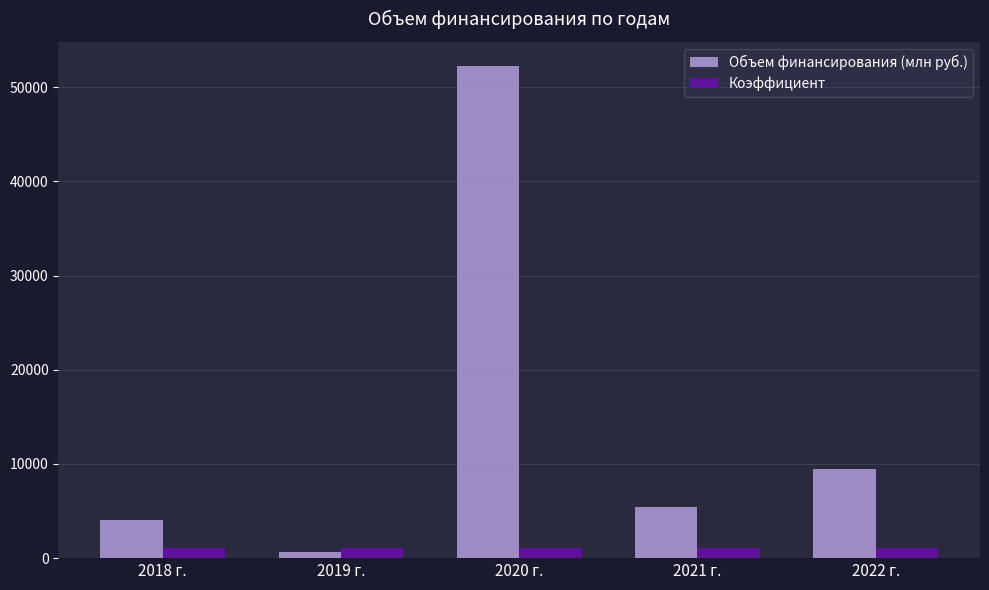

The Коэффициент series shows 1068.0 at 2019 г.. True or false?

True